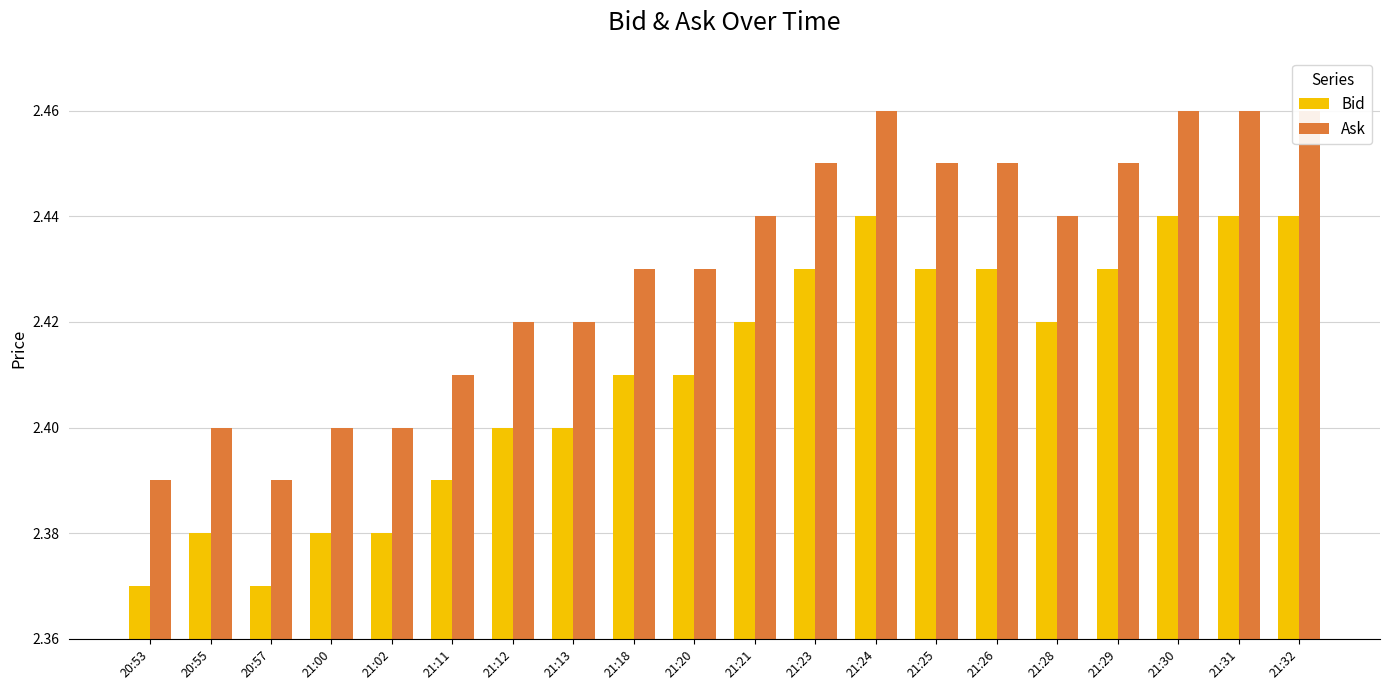

How many Ask values are between 2 and 3?

20